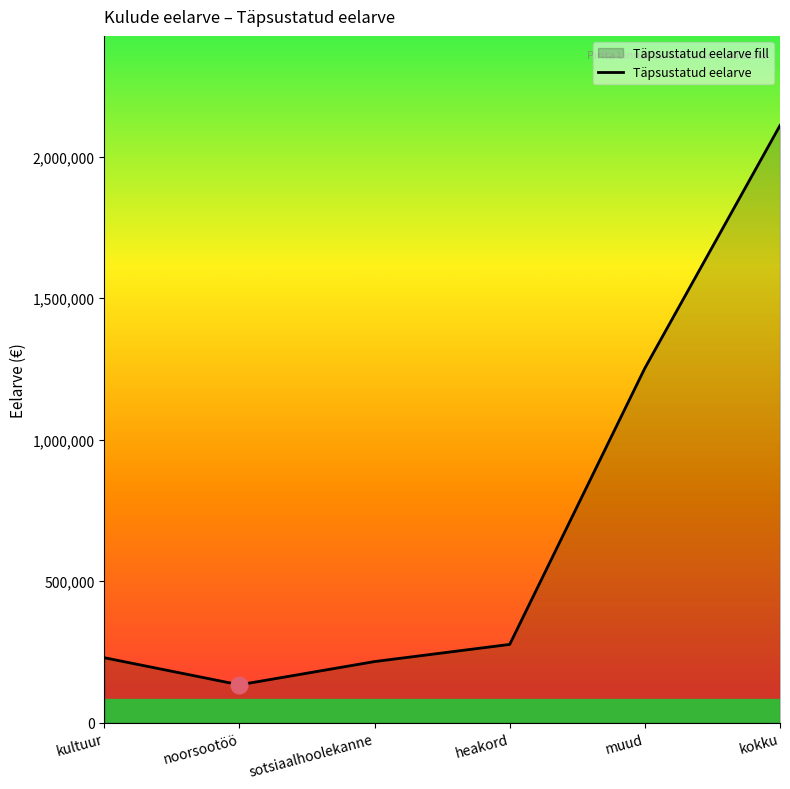

Between kokku and heakord, which is larger?

kokku